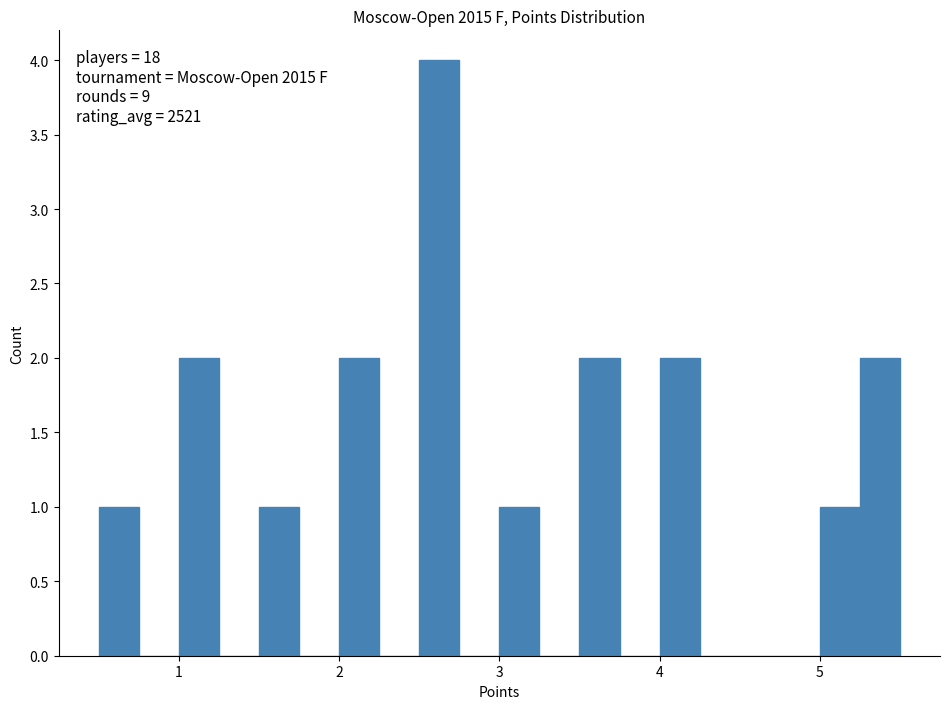

Around what value on the x-axis is the tallest bar? Give the approximate position of its centre, as read against the axis.

2.6